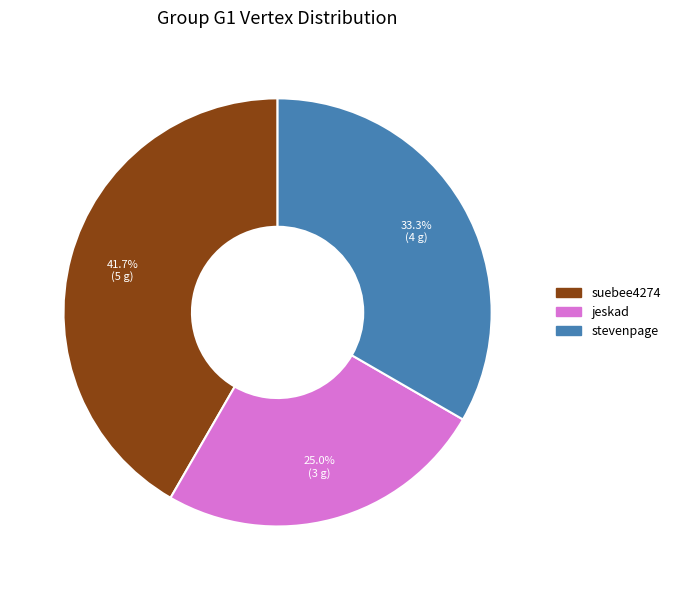

Between suebee4274 and stevenpage, which is larger?

suebee4274